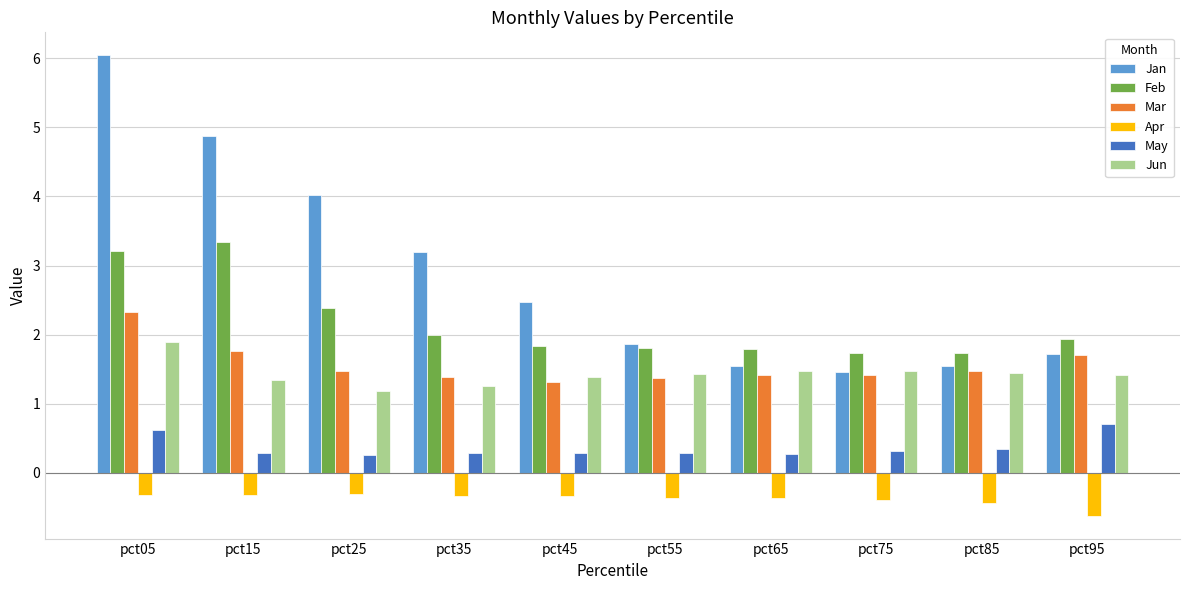

Which series has the widest spread of values?

Jan